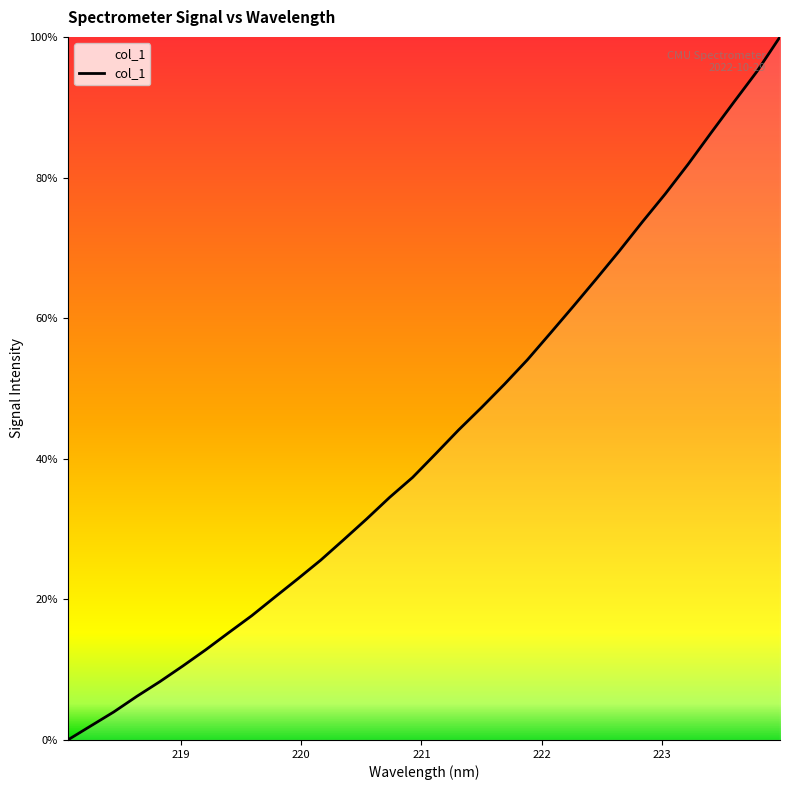

What is the maximum value shown in the chart?

100.0